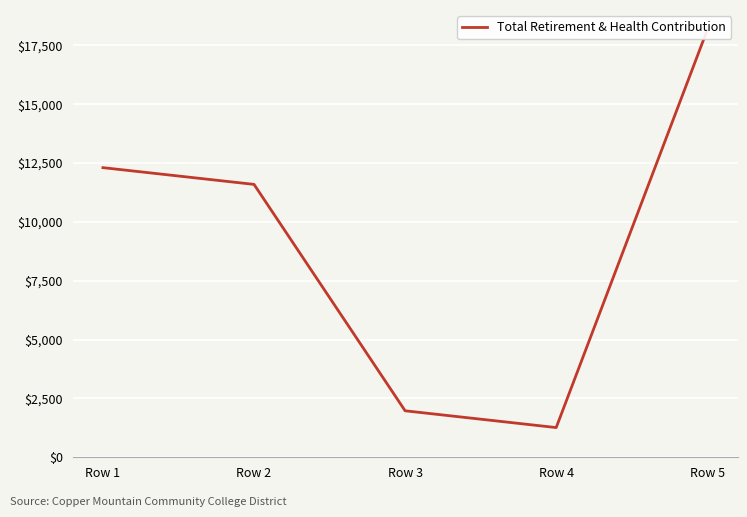

What is the ratio of the value at Row 1 to the value at Row 5?

0.7